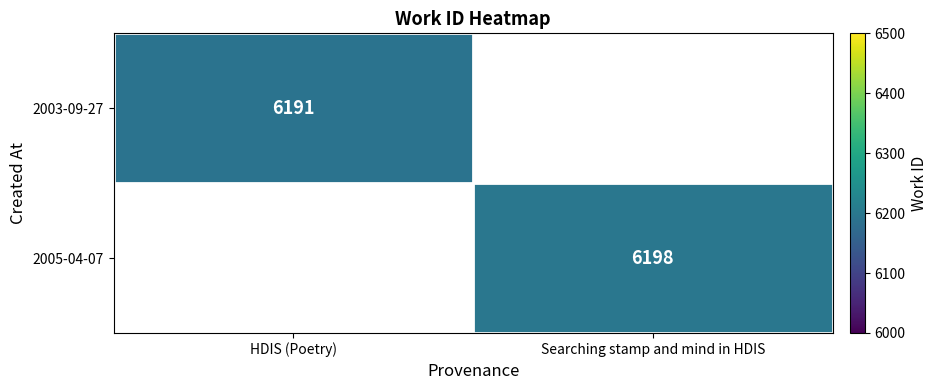

Is it true that 2005-04-07 equals 10011 at Searching stamp and mind in HDIS?

False